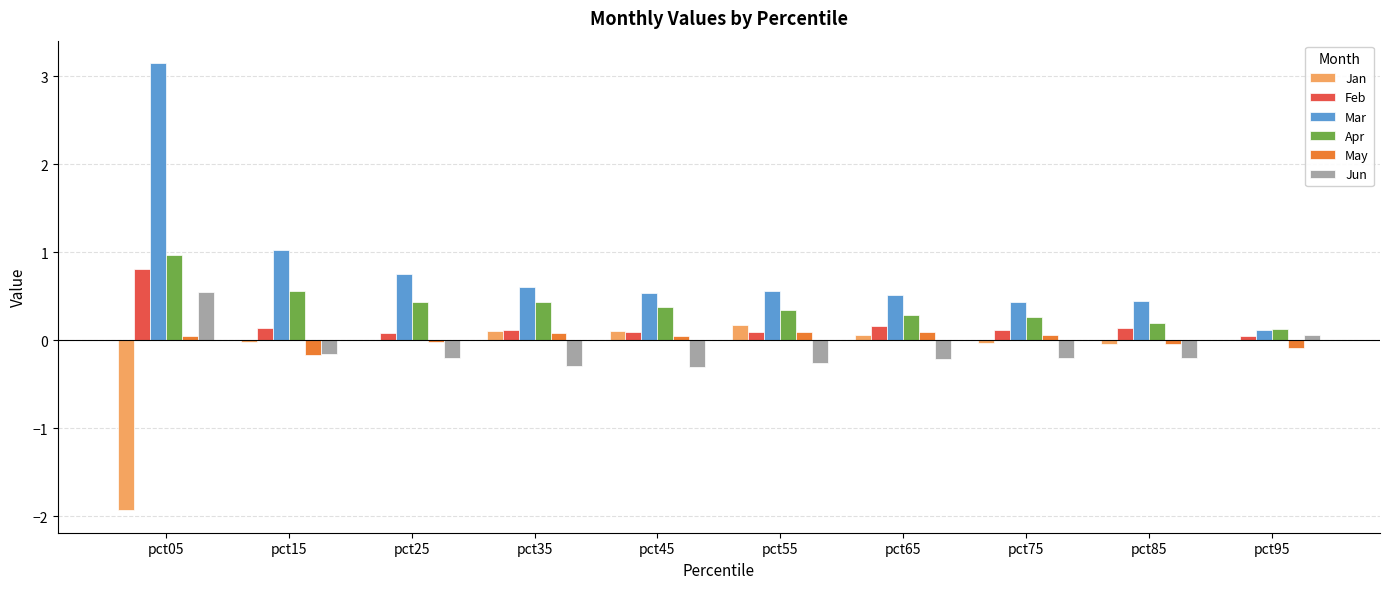

Which series has the largest total across all categories?

Mar